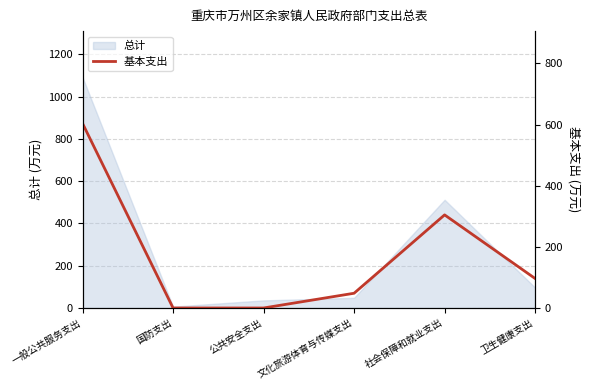

Where is the first local maximum?

社会保障和就业支出